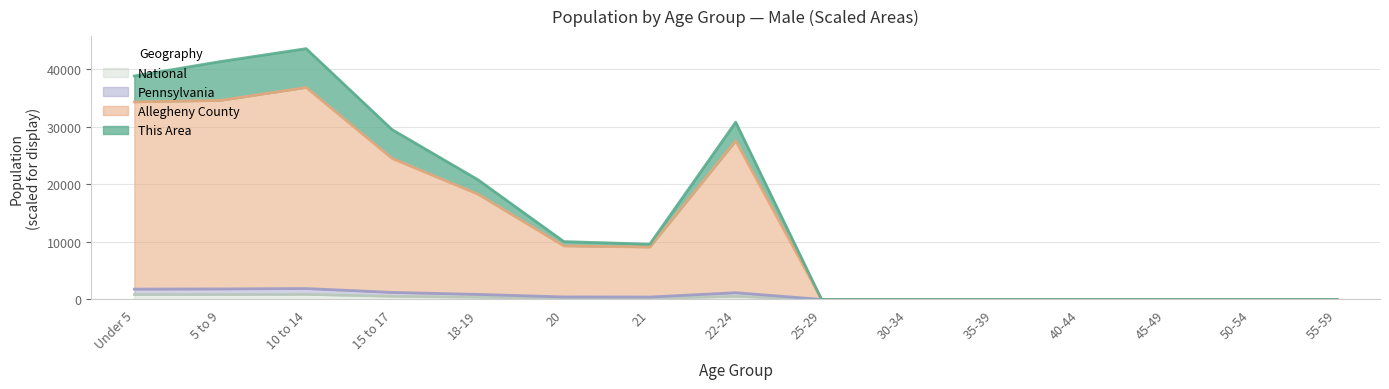

What is the label of the 14th point from the left?

50-54